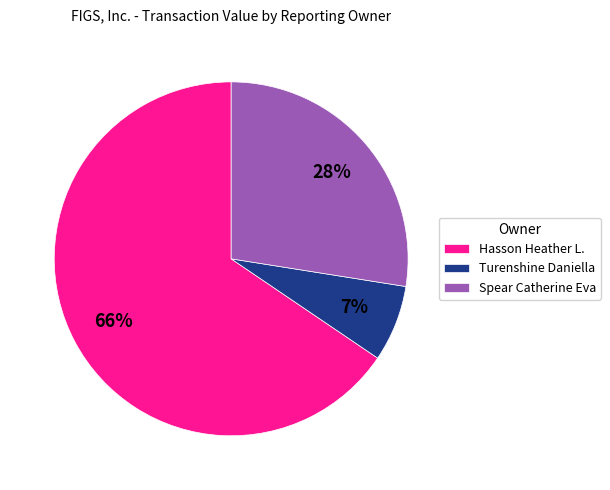

Approximately how many times larger is the value at Hasson Heather L. compared to Turenshine Daniella?

9.4